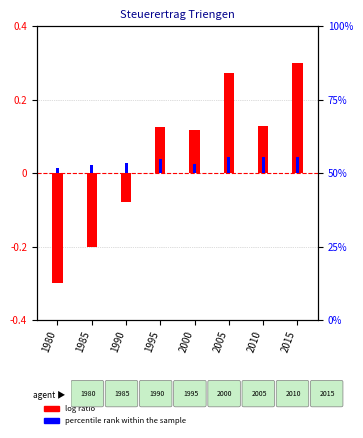

Reading left to right, list all the values displayed in this chart.

log ratio: 1980=-0.3	1985=-0.2	1990=-0.1	1995=0.1	2000=0.1	2005=0.3	2010=0.1	2015=0.3
percentile rank within the sample: 1980=0.0	1985=0.0	1990=0.0	1995=0.0	2000=0.0	2005=0.0	2010=0.0	2015=0.0